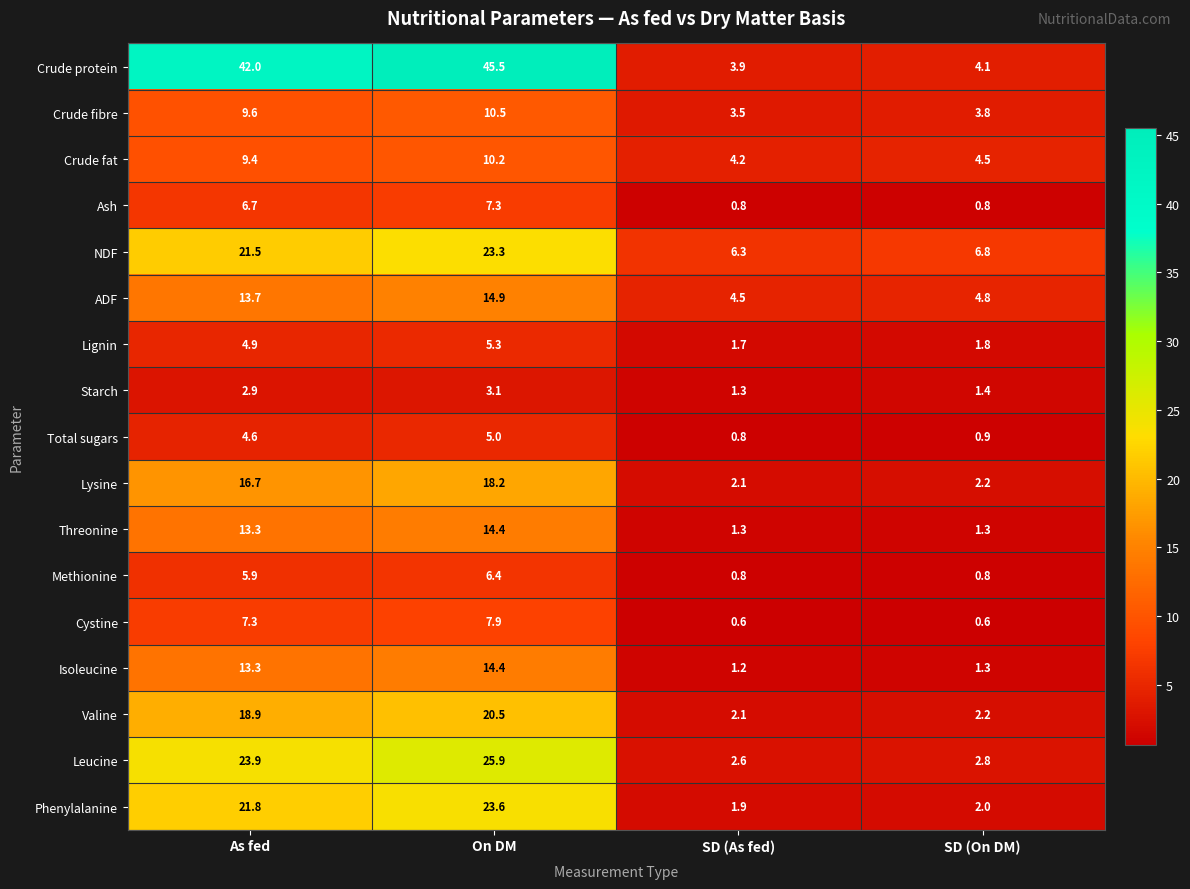

List the labels in order of Total sugars value, smallest first.

SD (As fed), SD (On DM), As fed, On DM